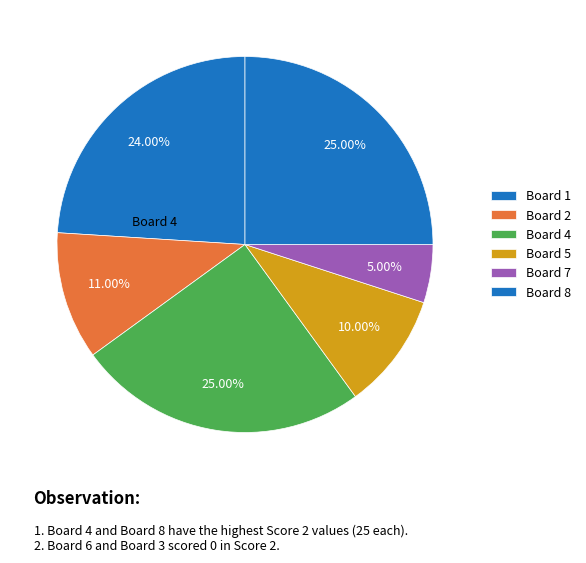

How many slices are in this pie chart?

6